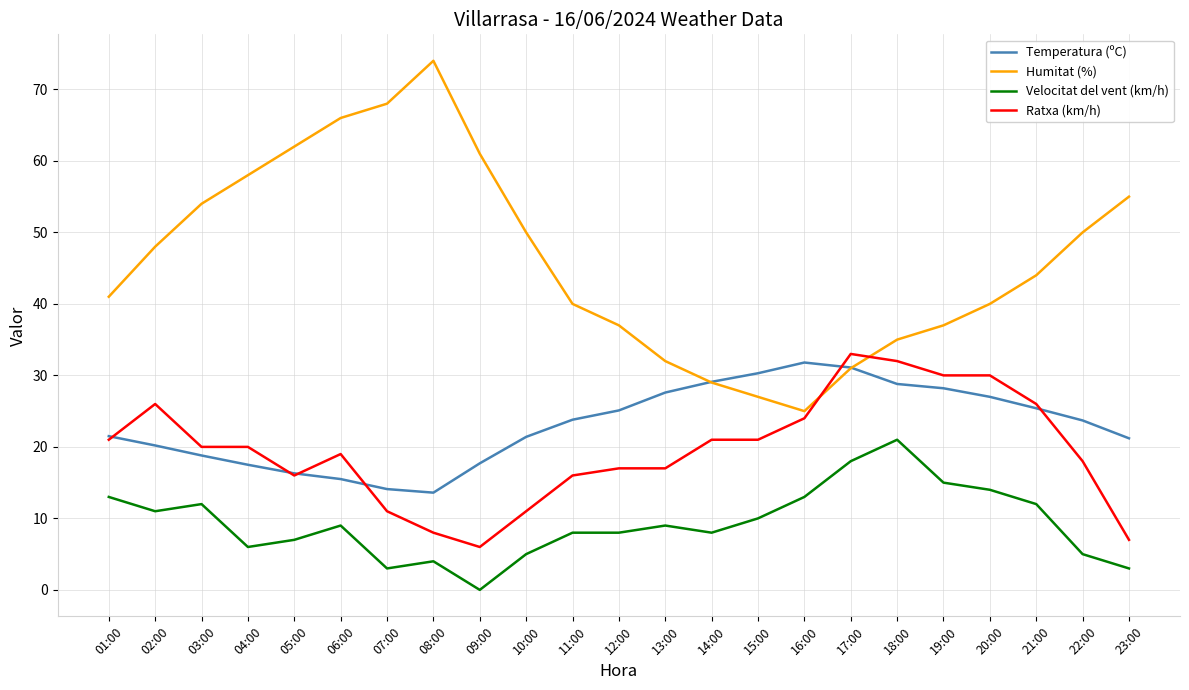

The value of Humitat (%) at 15:00 is 27.0. True or false?

True